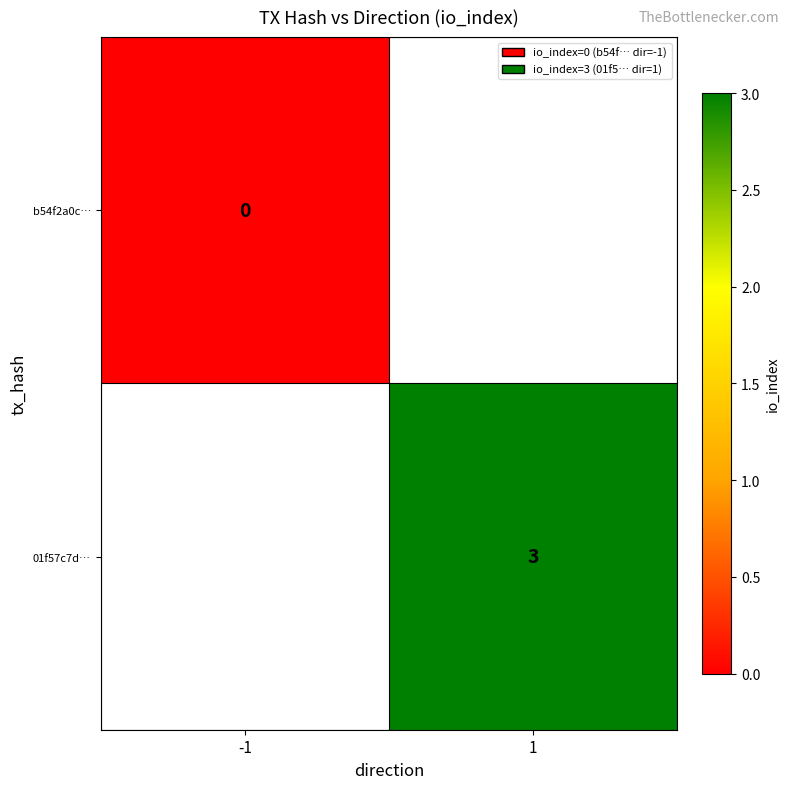

True or false: 01f57c7d… has a value of 3 at 1.

True